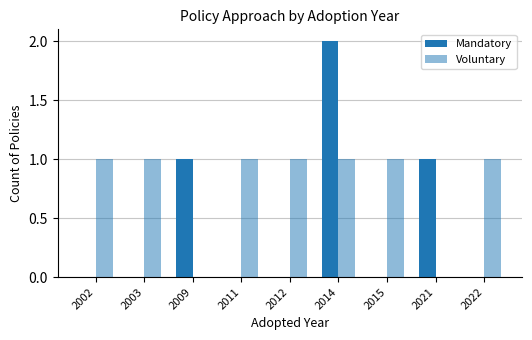

Are the bars horizontal?

No